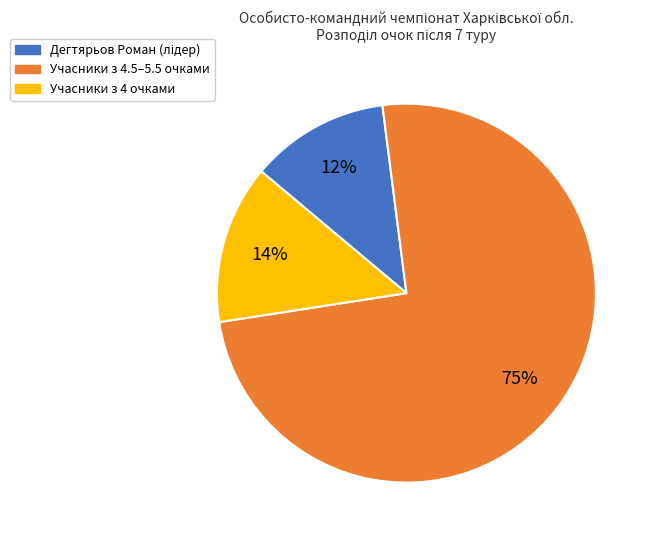

Is there a majority slice in this chart?

Yes